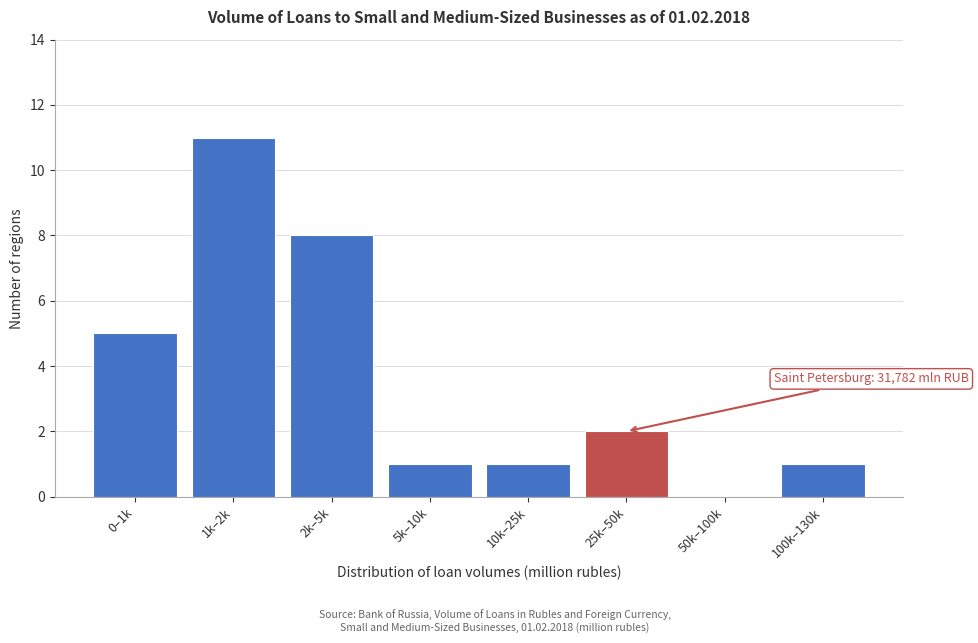

Reading left to right, transcribe all the data shown in this chart.

0–1k=5	1k–2k=11	2k–5k=8	5k–10k=1	10k–25k=1	25k–50k=2	50k–100k=0	100k–130k=1